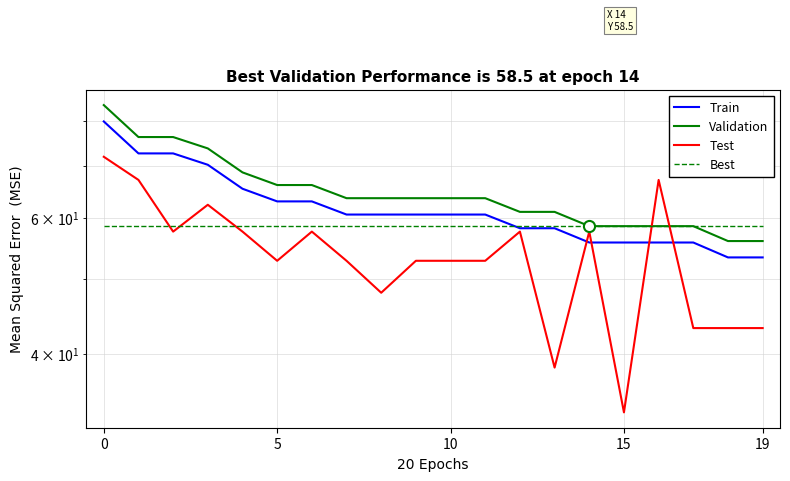

What is the label of the 9th point from the left?

8